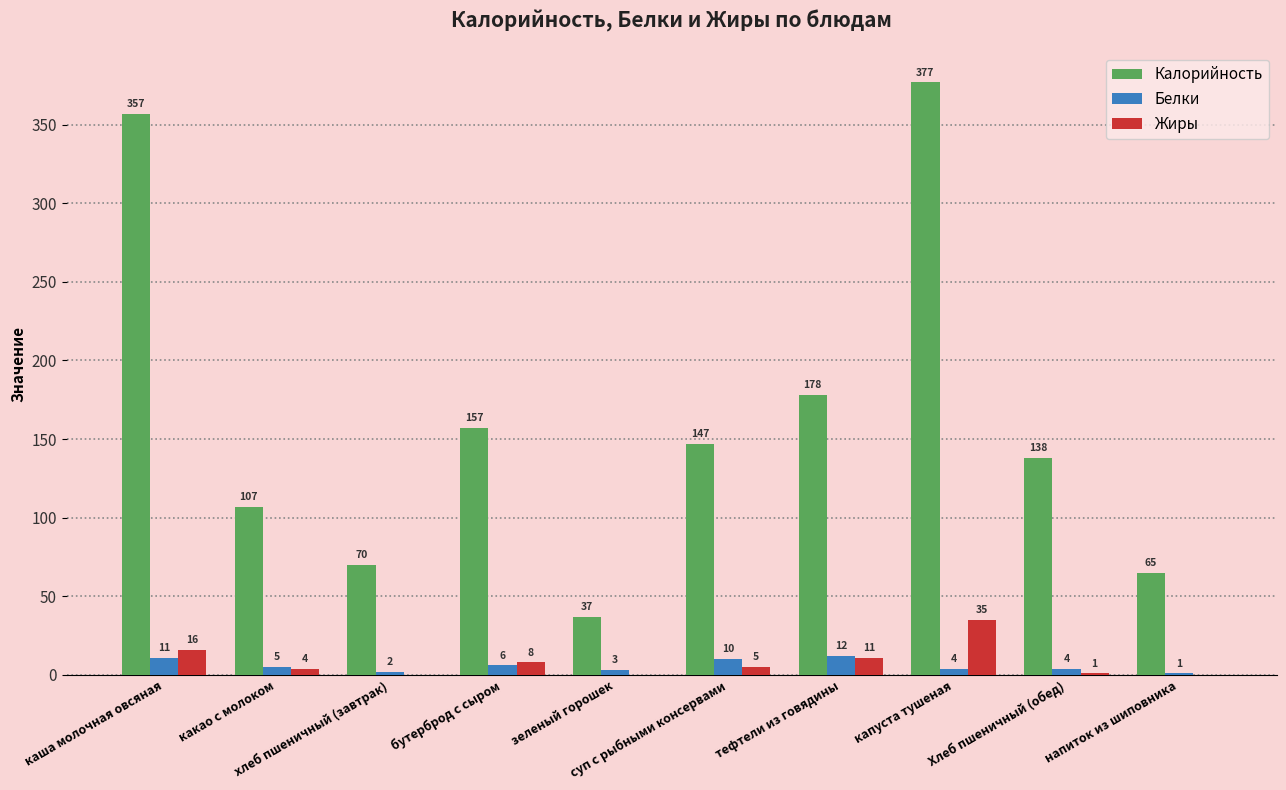

Are the bars horizontal?

No